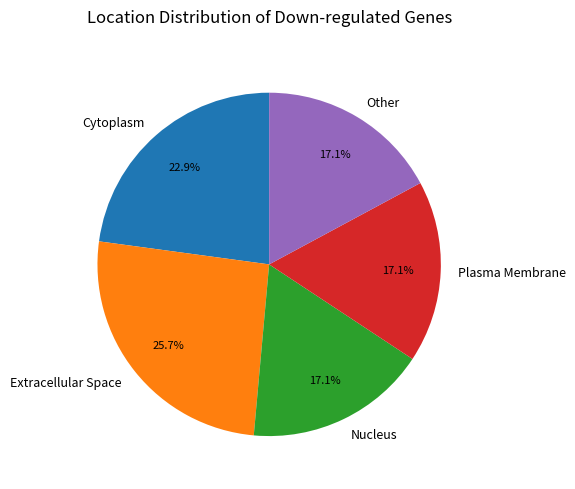

To the nearest percent, what percentage of the pie is Cytoplasm?

23%